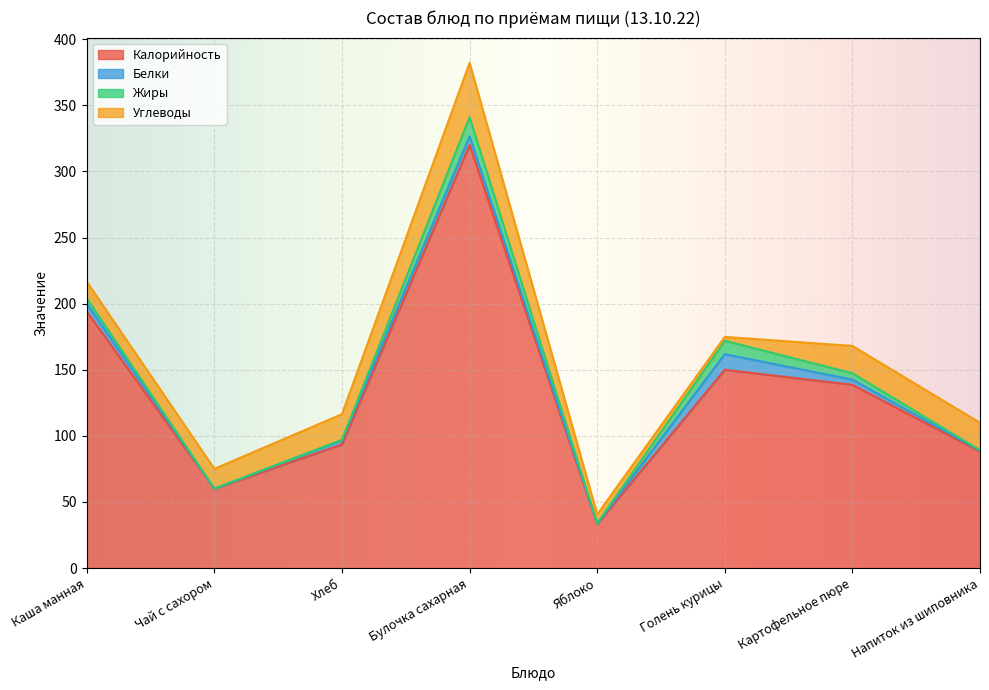

Rank the series by their maximum value, from lowest to highest.

Белки, Жиры, Углеводы, Калорийность